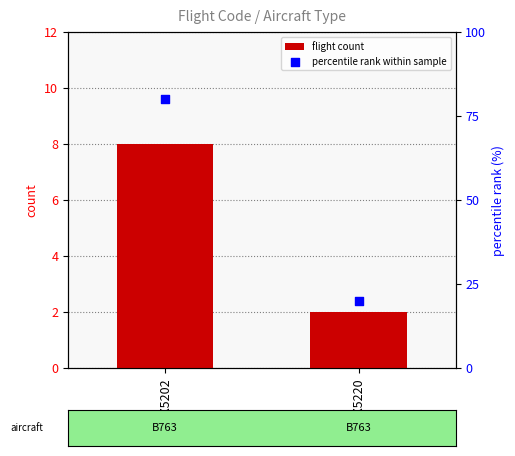

At how many categories does at least one series exceed 63?

1